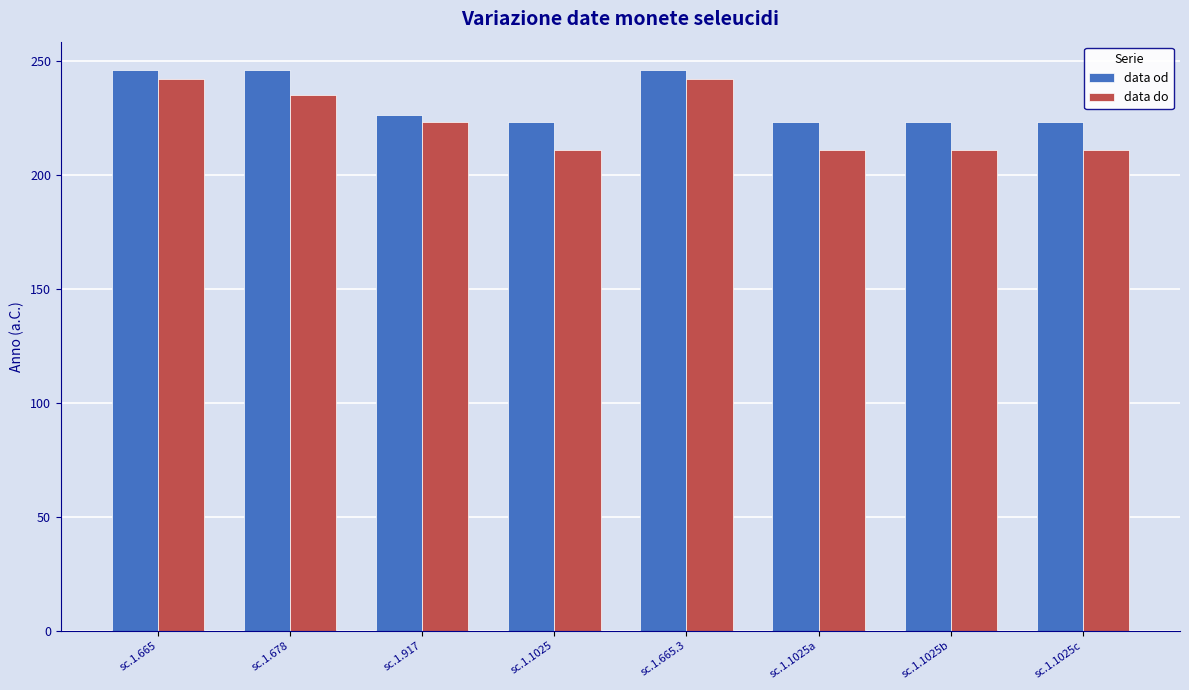

What is the sum of all data do values?

1786